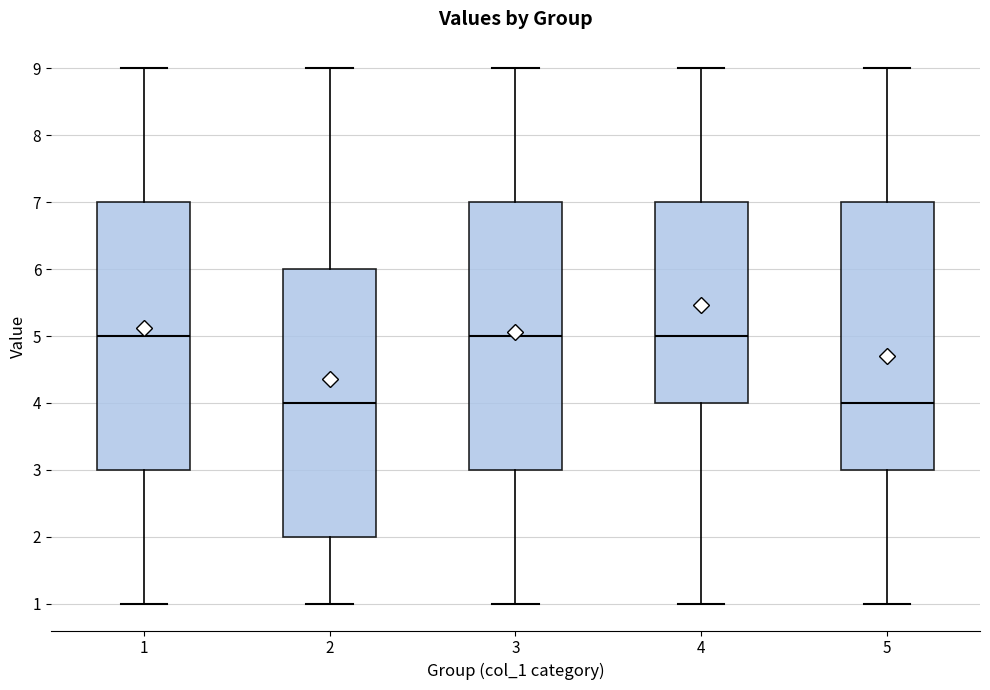

Reading left to right, read every box against the y-axis: the position of its median line, the range the box covers, and the ends of its whiskers. The values are not printed on the chart, so give them approximately, as read against the axis.

1: median 5, box 3 to 7, whiskers 1 to 9
2: median 4, box 2 to 6, whiskers 1 to 9
3: median 5, box 3 to 7, whiskers 1 to 9
4: median 5, box 4 to 7, whiskers 1 to 9
5: median 4, box 3 to 7, whiskers 1 to 9